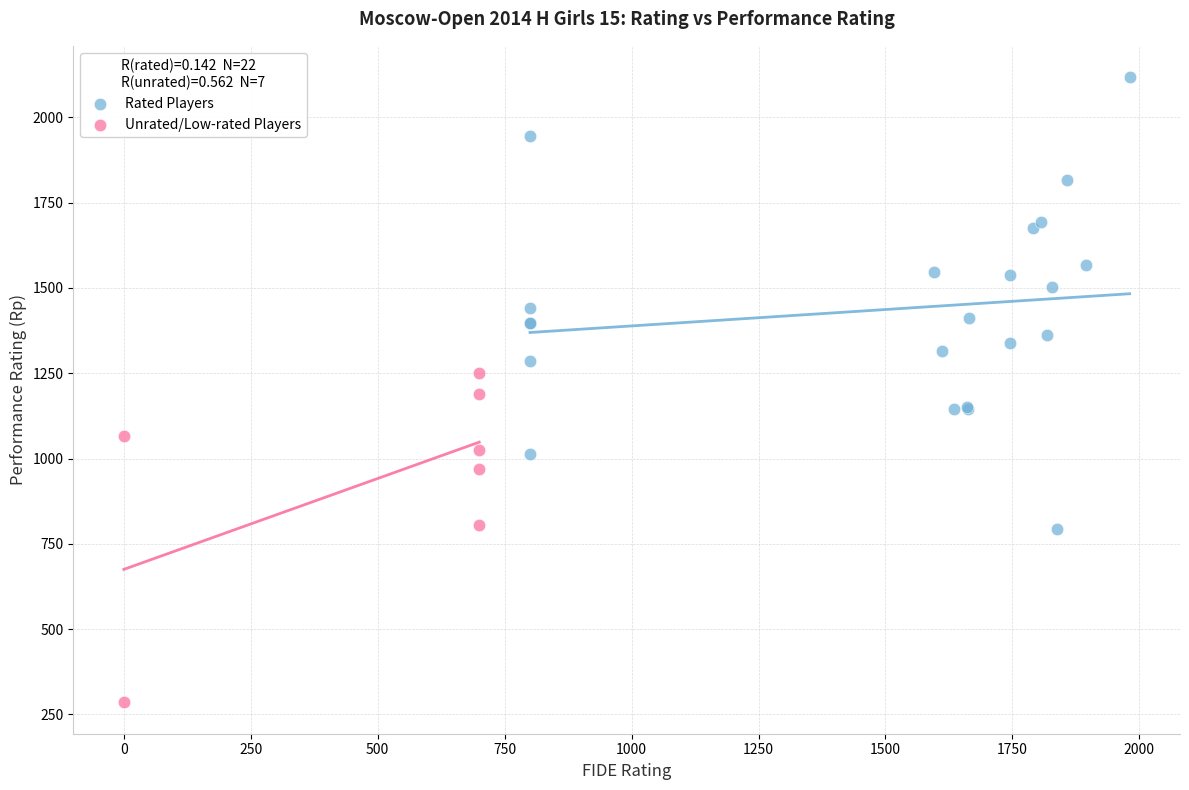

Which series contains the lowest Y value?

Unrated/Low-rated Players